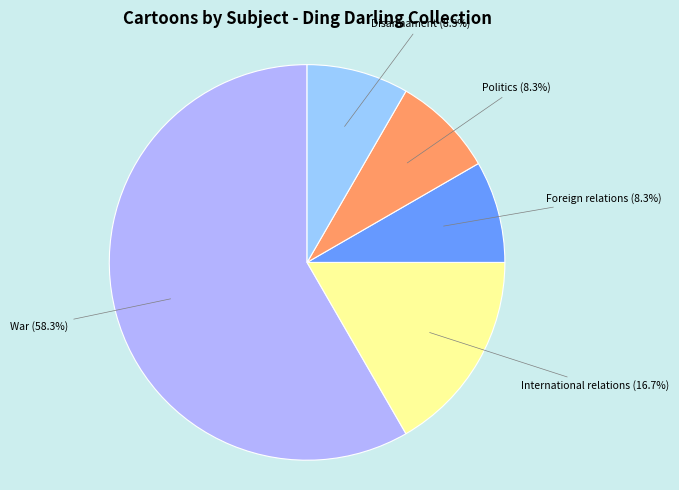

What percentage is the War slice, to the nearest percent?

58%